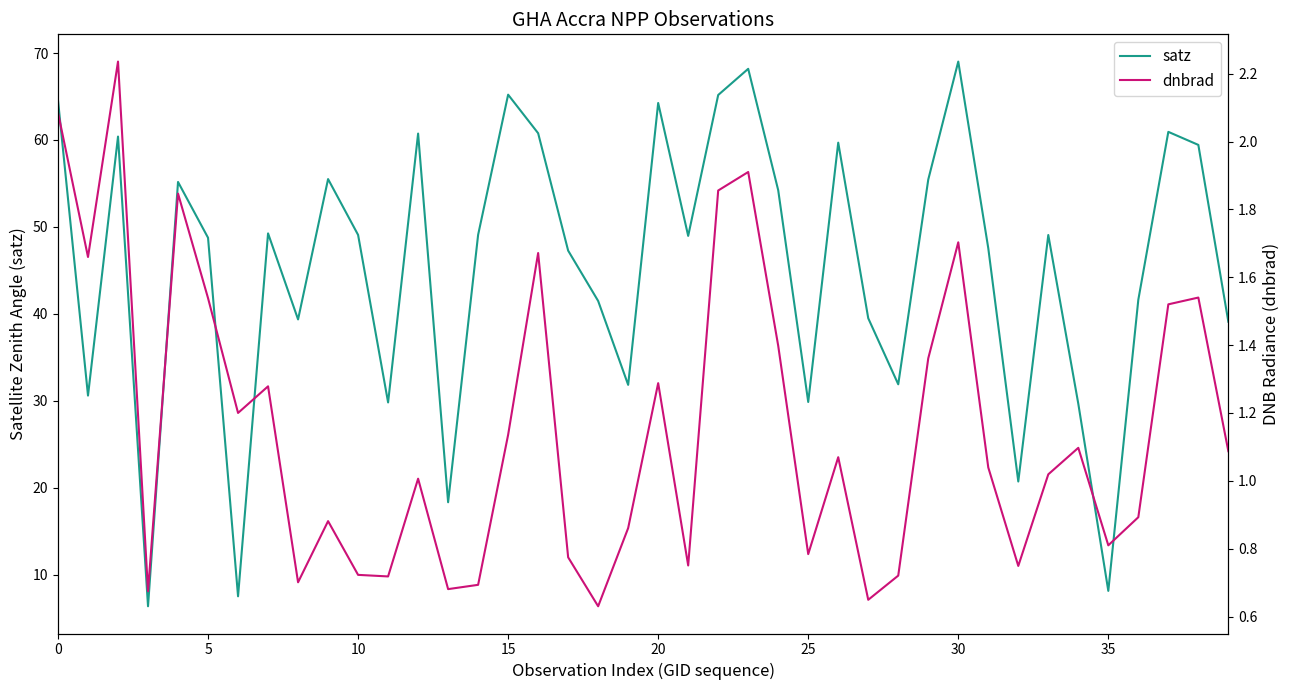

List the series in order of their overall mean, lowest first.

dnbrad, satz